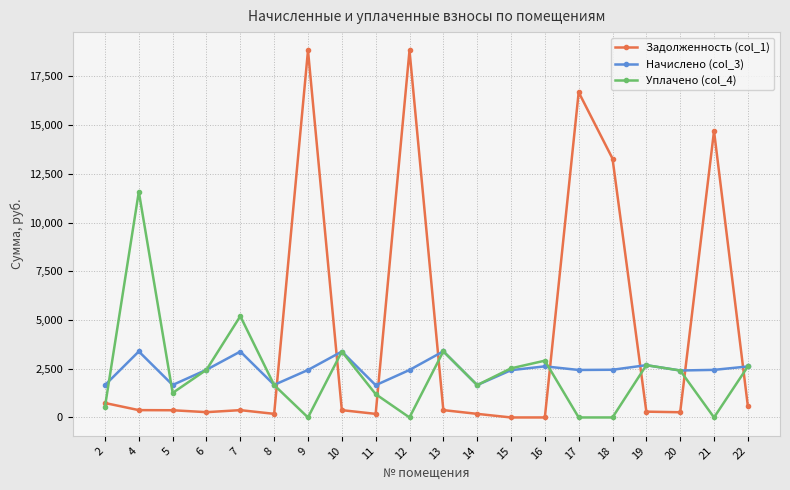

At 12, list the series in order from smallest to largest.

Уплачено (col_4), Начислено (col_3), Задолженность (col_1)